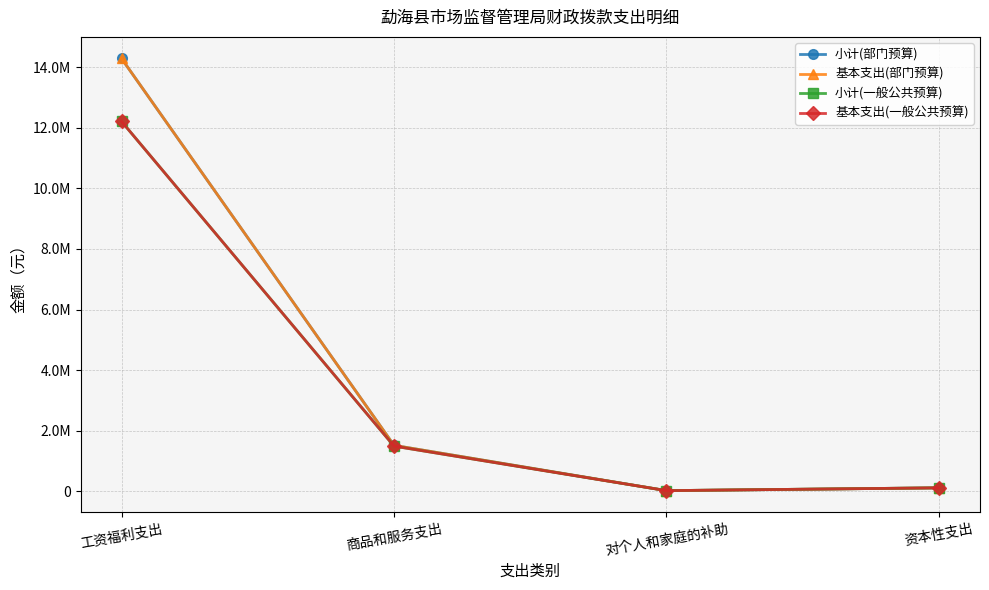

At how many categories does at least one series exceed 7877016?

1